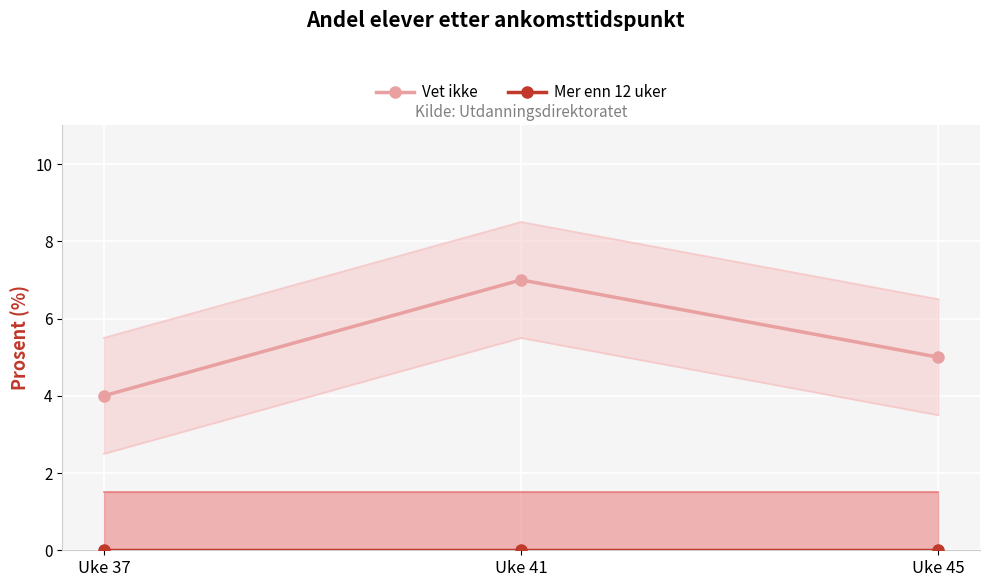

Reading left to right, transcribe all the data shown in this chart.

Vet ikke: 4	7	5
Mer enn 12 uker: 0	0	0